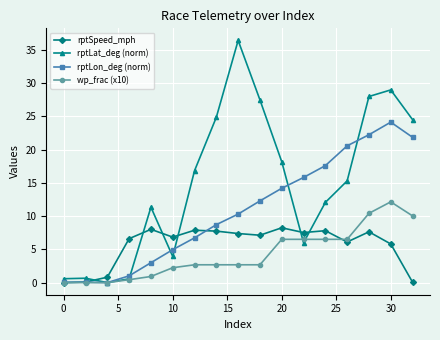

What is the maximum value for wp_frac (x10)?

12.1